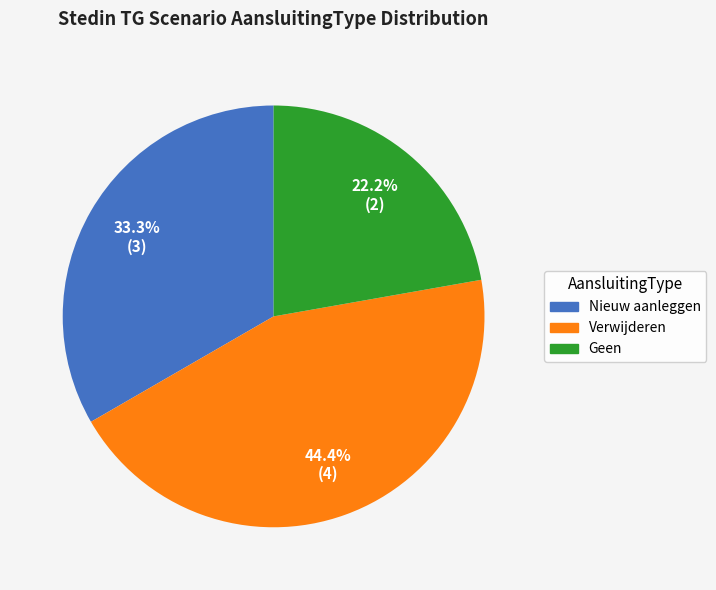

Count the number of slices in the pie.

3